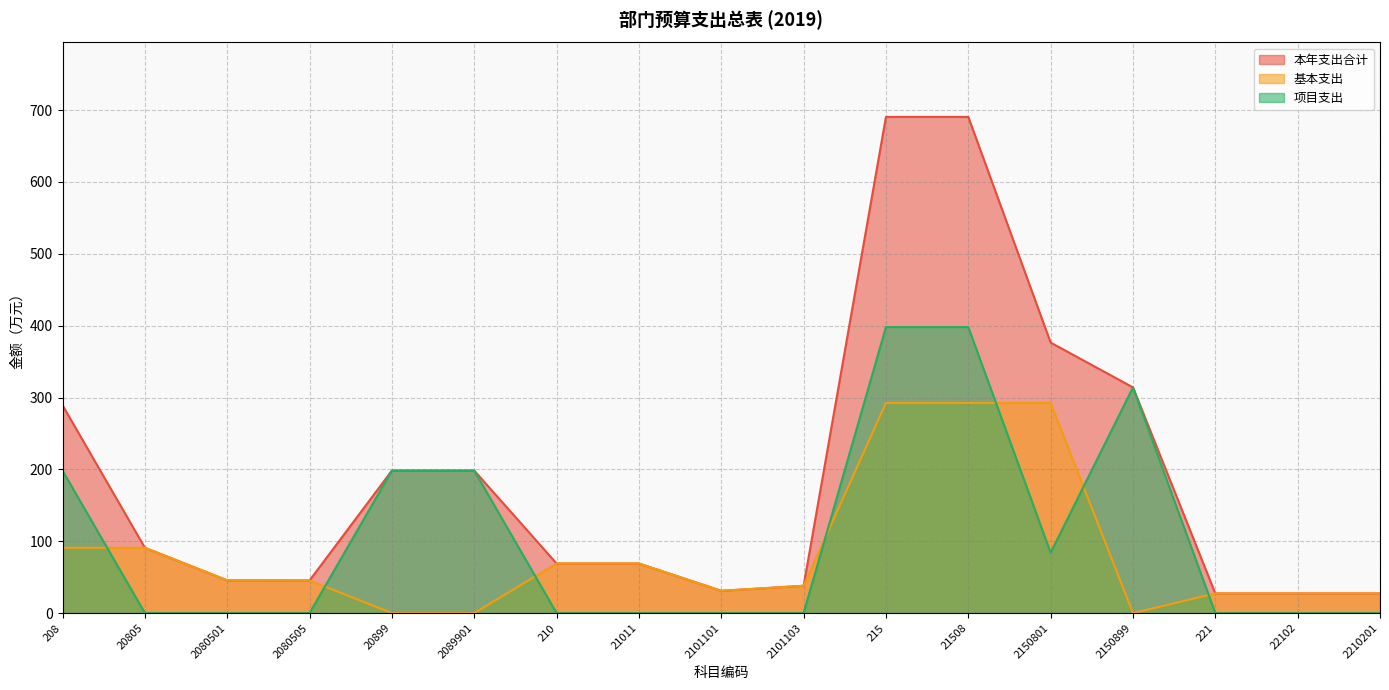

How many lines are shown in the chart?

3